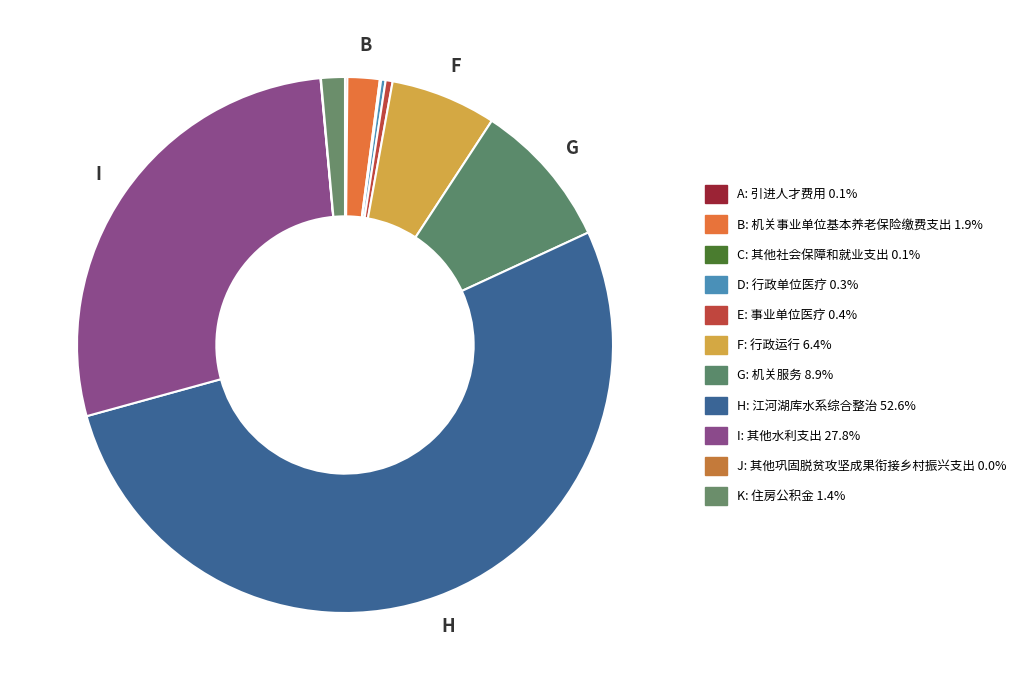

How many segments does this pie chart have?

11